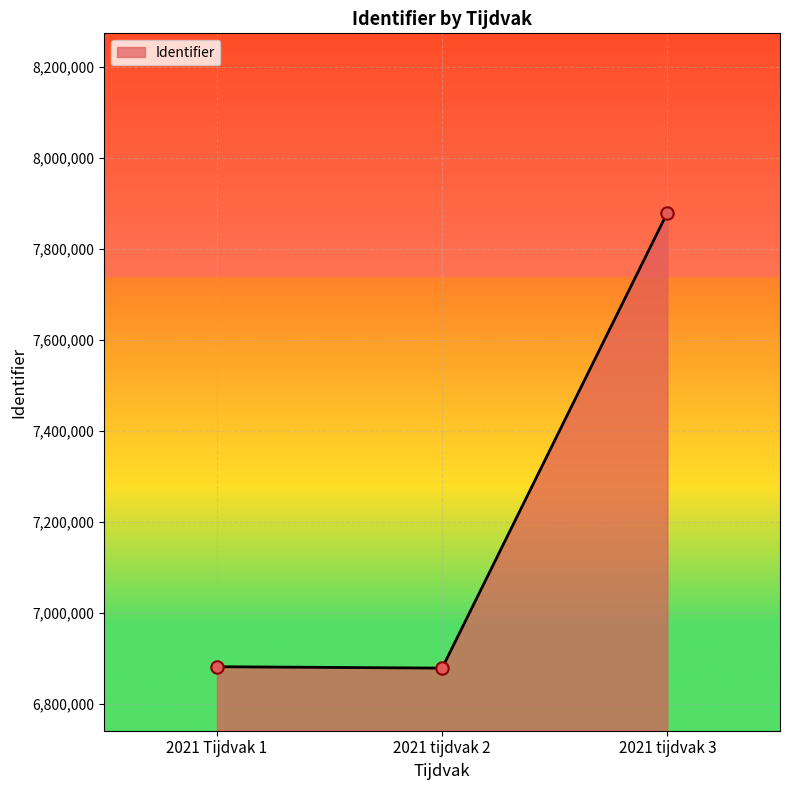

What is the change in value from 2021 tijdvak 2 to 2021 tijdvak 3?

+1000911